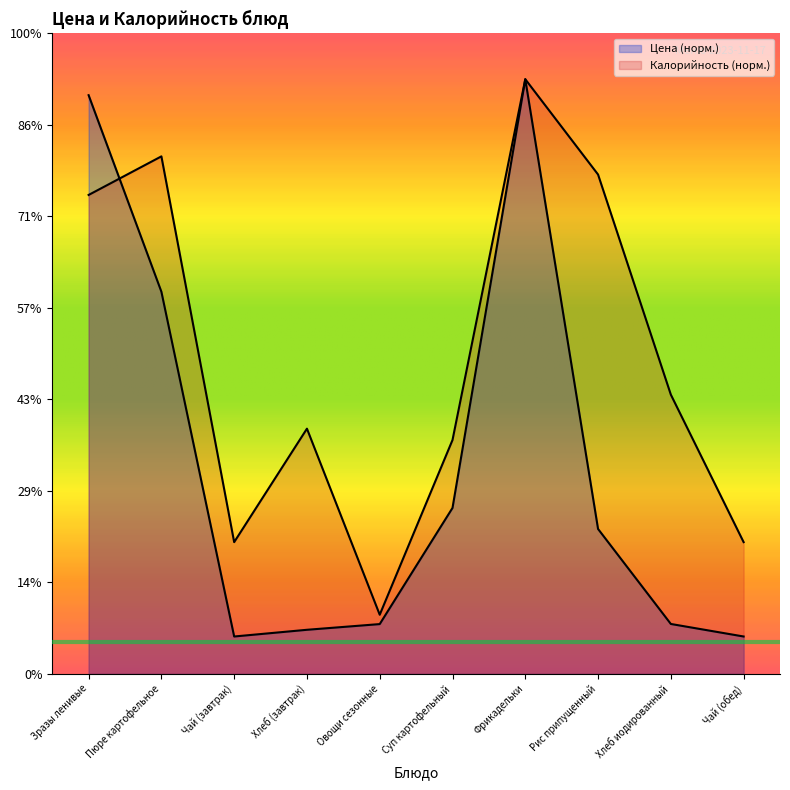

True or false: Калорийность and Цена intersect in this chart.

True